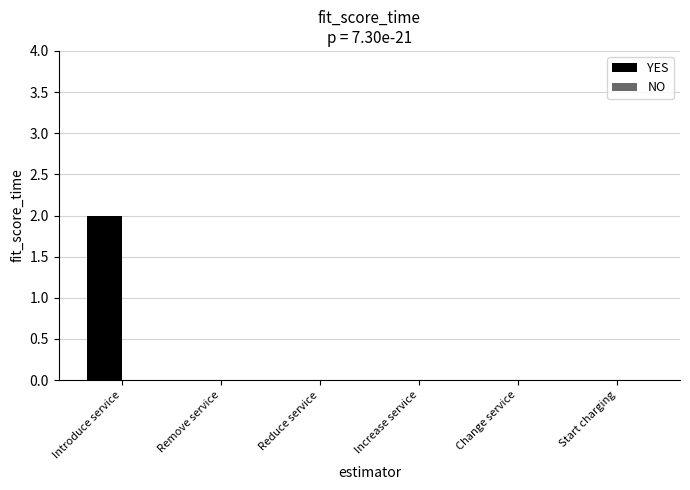

Count the number of categories in the chart.

6